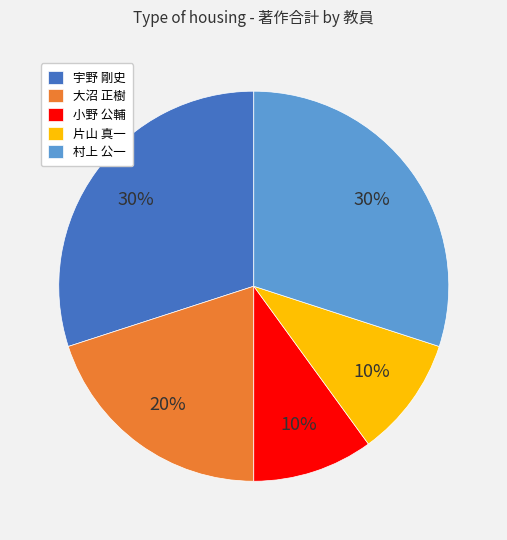

To the nearest percent, what is the average slice percentage?

20%